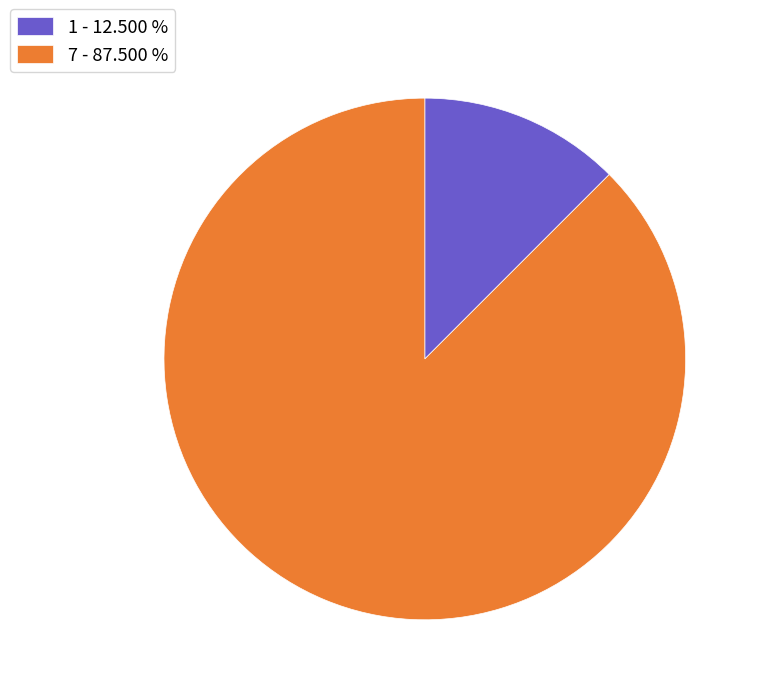

Do 1 - 12.500 % and 7 - 87.500 % together represent more than half of the pie?

Yes